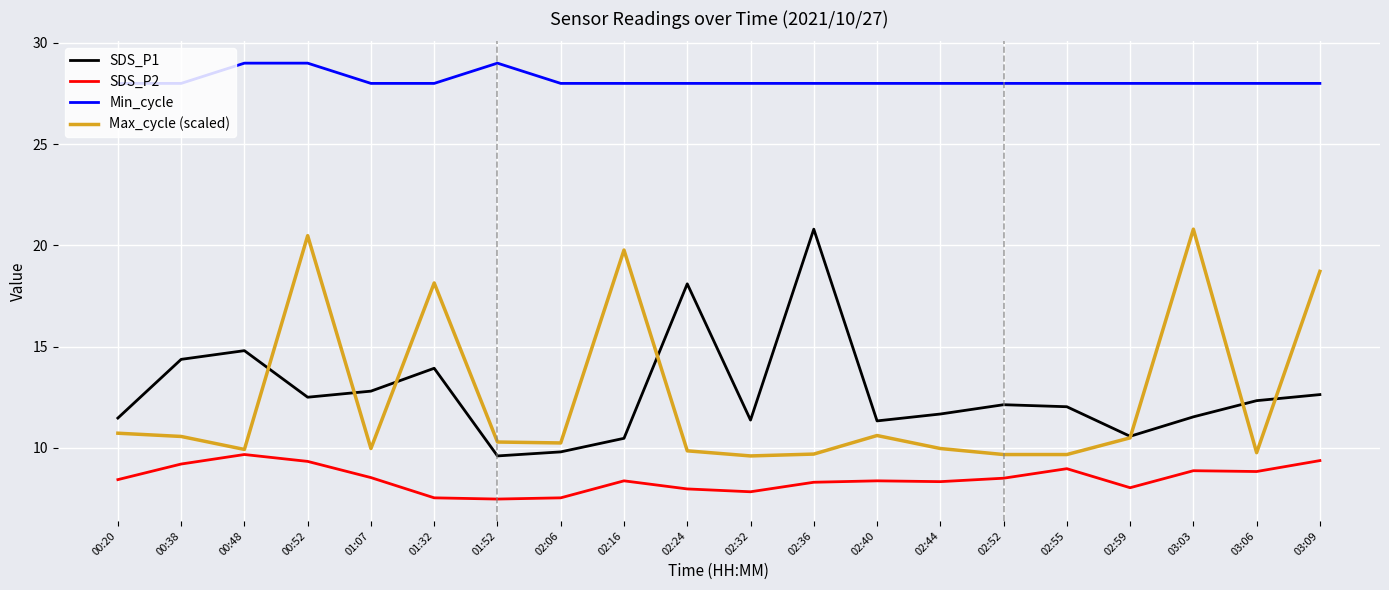

Is the value of SDS_P1 at 03:03 greater than the value of Min_cycle at 02:06?

No